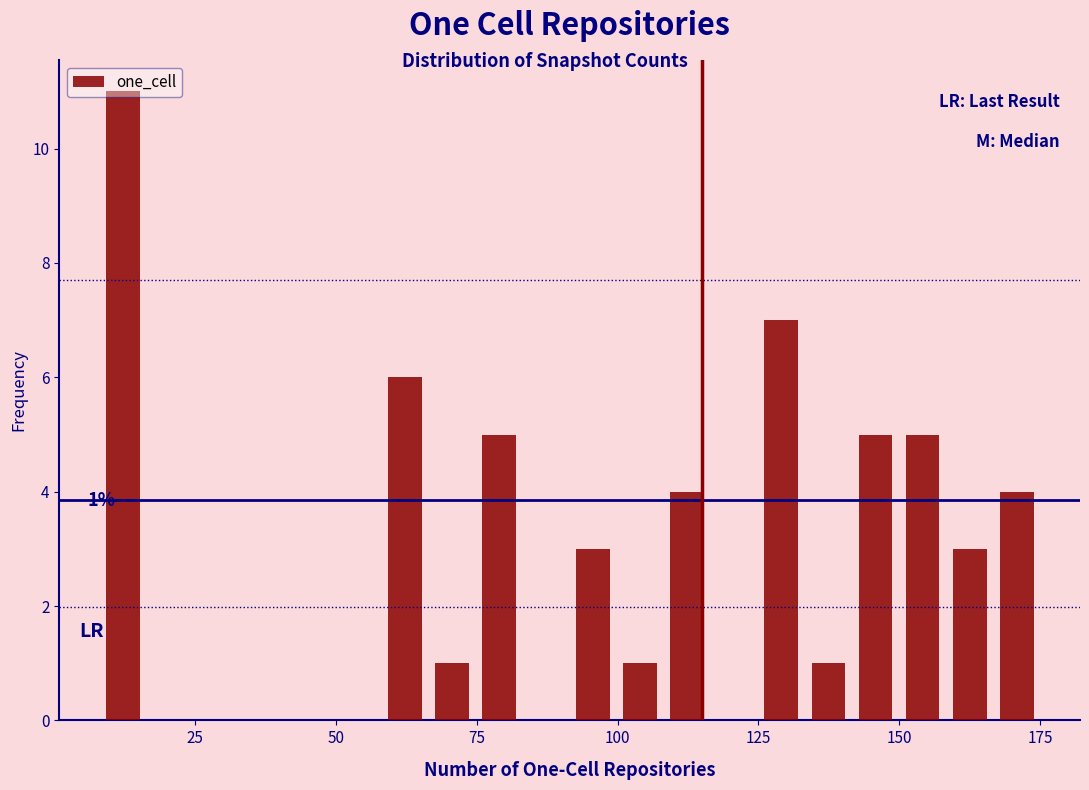

Around what value on the x-axis is the tallest bar? Give the approximate position of its centre, as read against the axis.

10